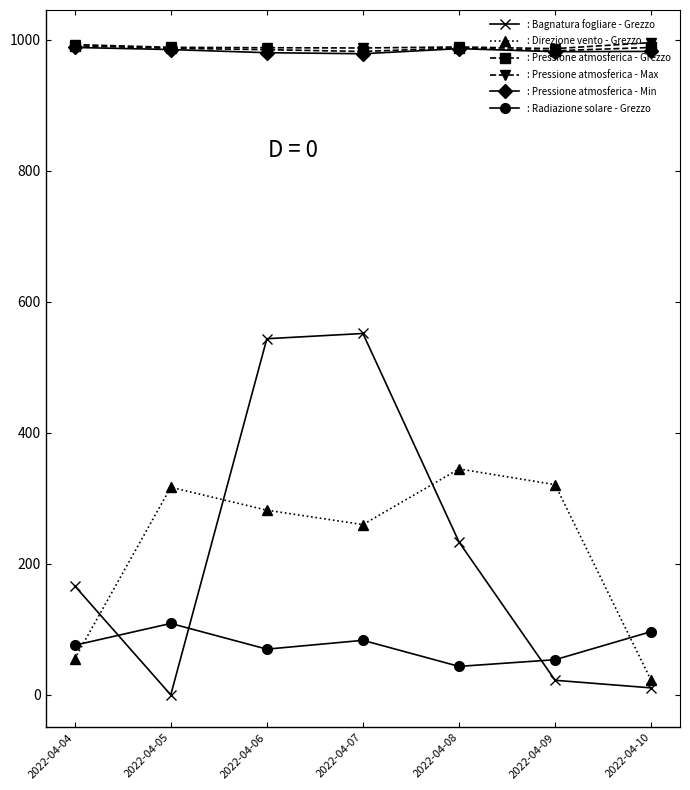

What is the spread (max minus min) of values at 2022-04-08?

945.8